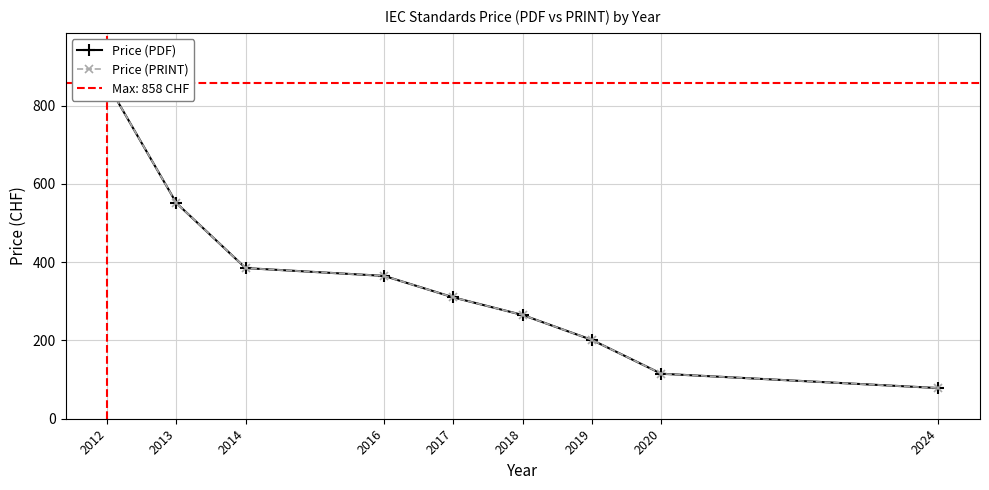

Which series has the largest total across all categories?

Price (PDF)